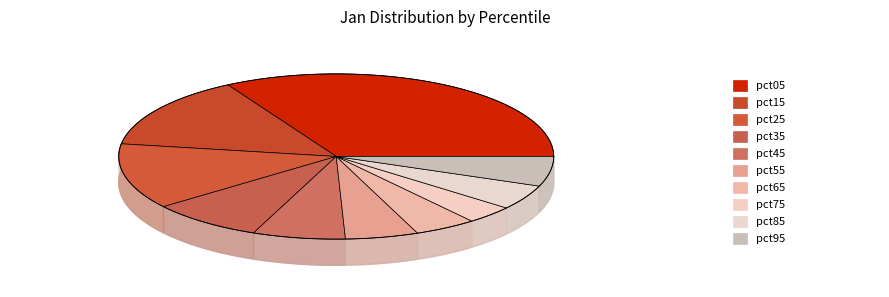

What percentage is the pct75 slice, to the nearest percent?

4%